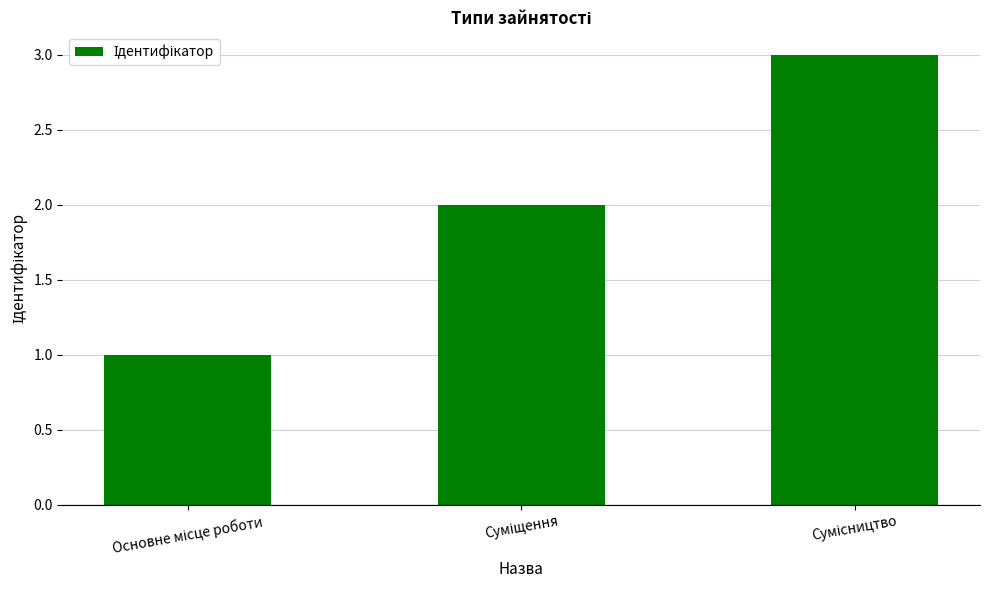

What is the maximum value shown in the chart?

3